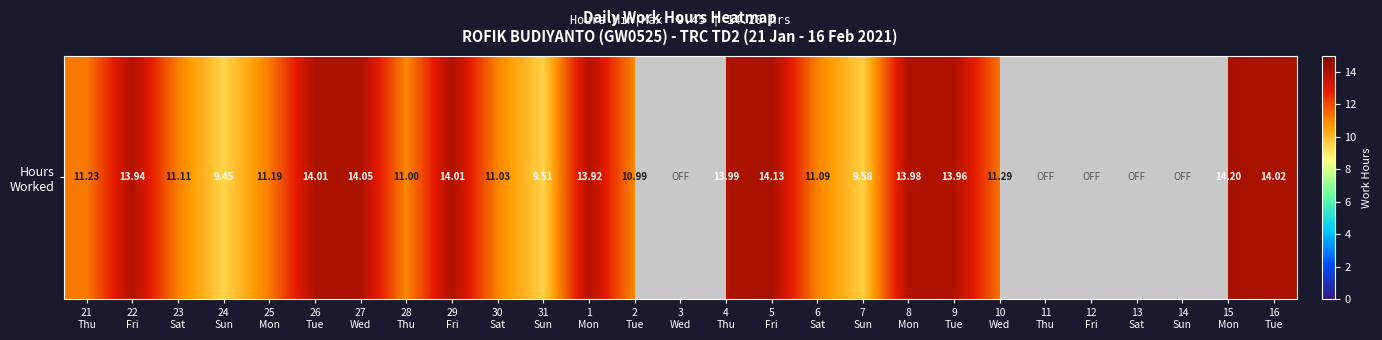

List the labels in order of value, smallest first.

3
Wed, 11
Thu, 12
Fri, 13
Sat, 14
Sun, 24
Sun, 31
Sun, 7
Sun, 2
Tue, 28
Thu, 30
Sat, 6
Sat, 23
Sat, 25
Mon, 21
Thu, 10
Wed, 1
Mon, 22
Fri, 9
Tue, 8
Mon, 4
Thu, 26
Tue, 29
Fri, 16
Tue, 27
Wed, 5
Fri, 15
Mon